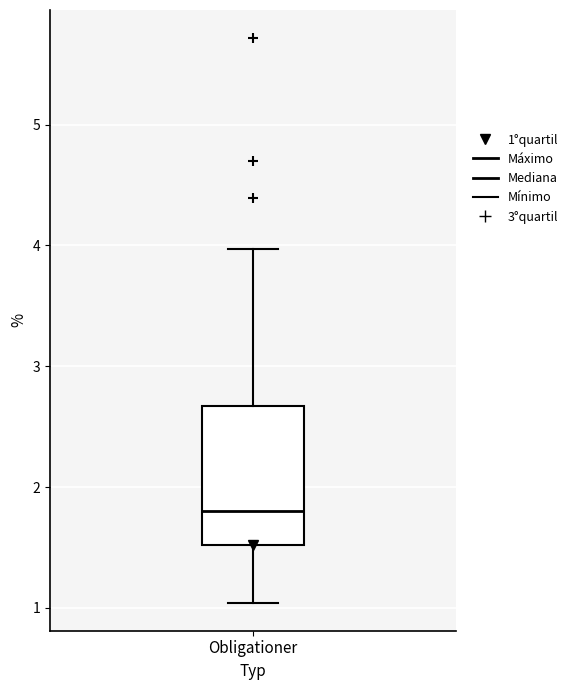

Where is the lower edge of the box for Obligationer on the y-axis? The values are not printed on the chart, so give them approximately, as read against the axis.

1.5